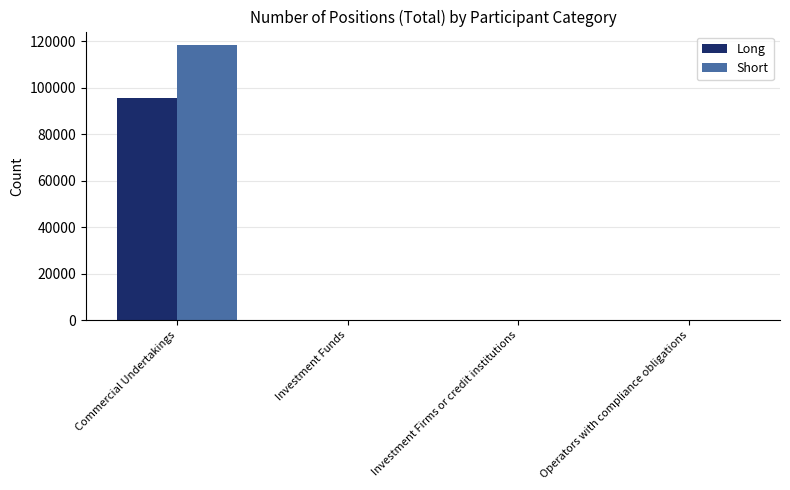

What is the sum of all Short values?

118160